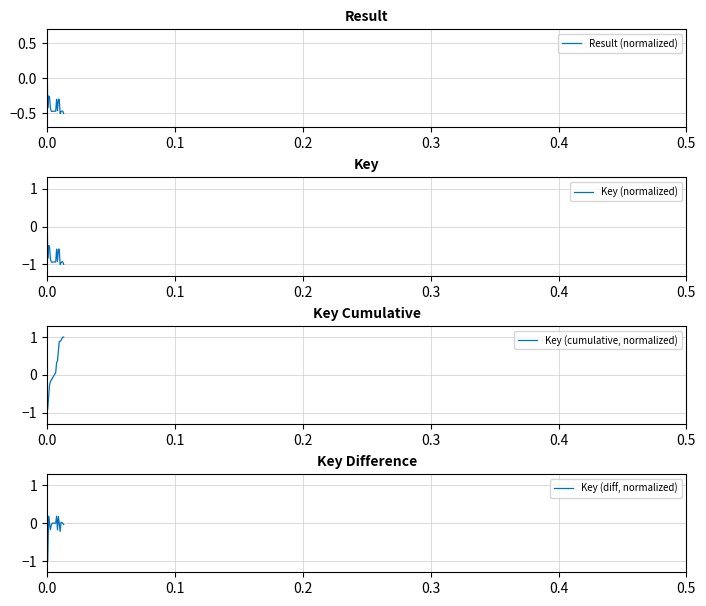

True or false: Key (diff, normalized) and Result (normalized) intersect in this chart.

True